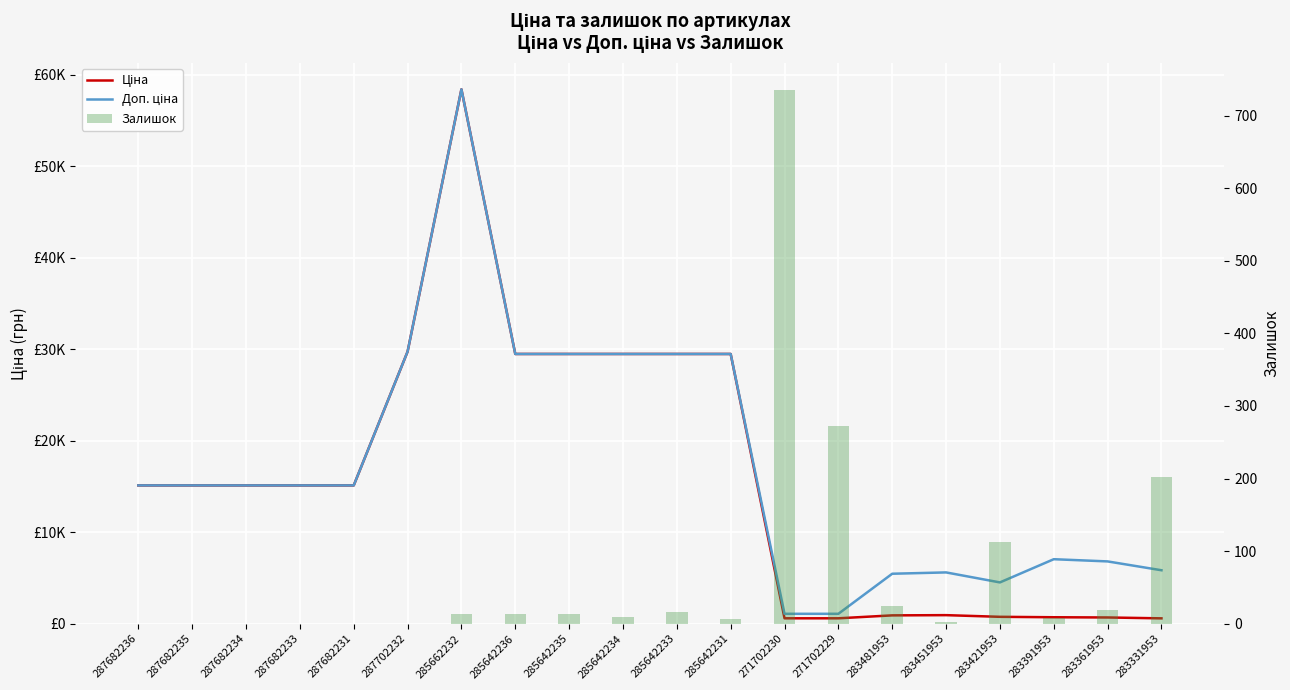

The value of Залишок at 283361953 is 19.0. True or false?

True